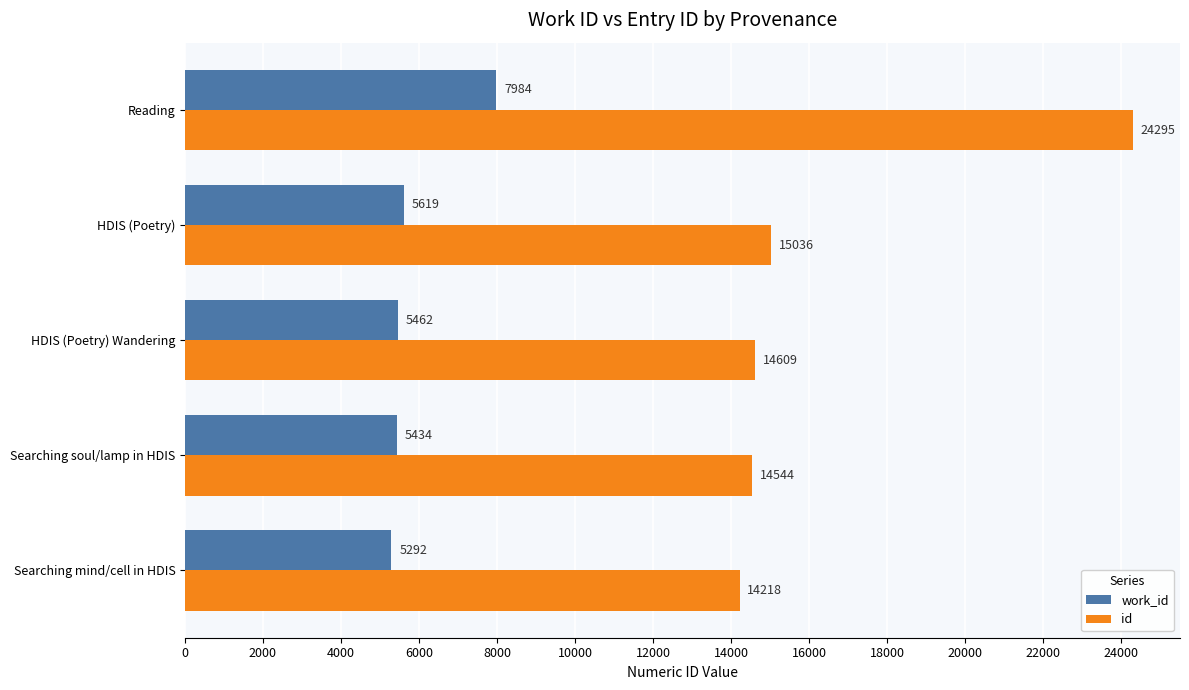

What is the lowest value of the id series?

14218